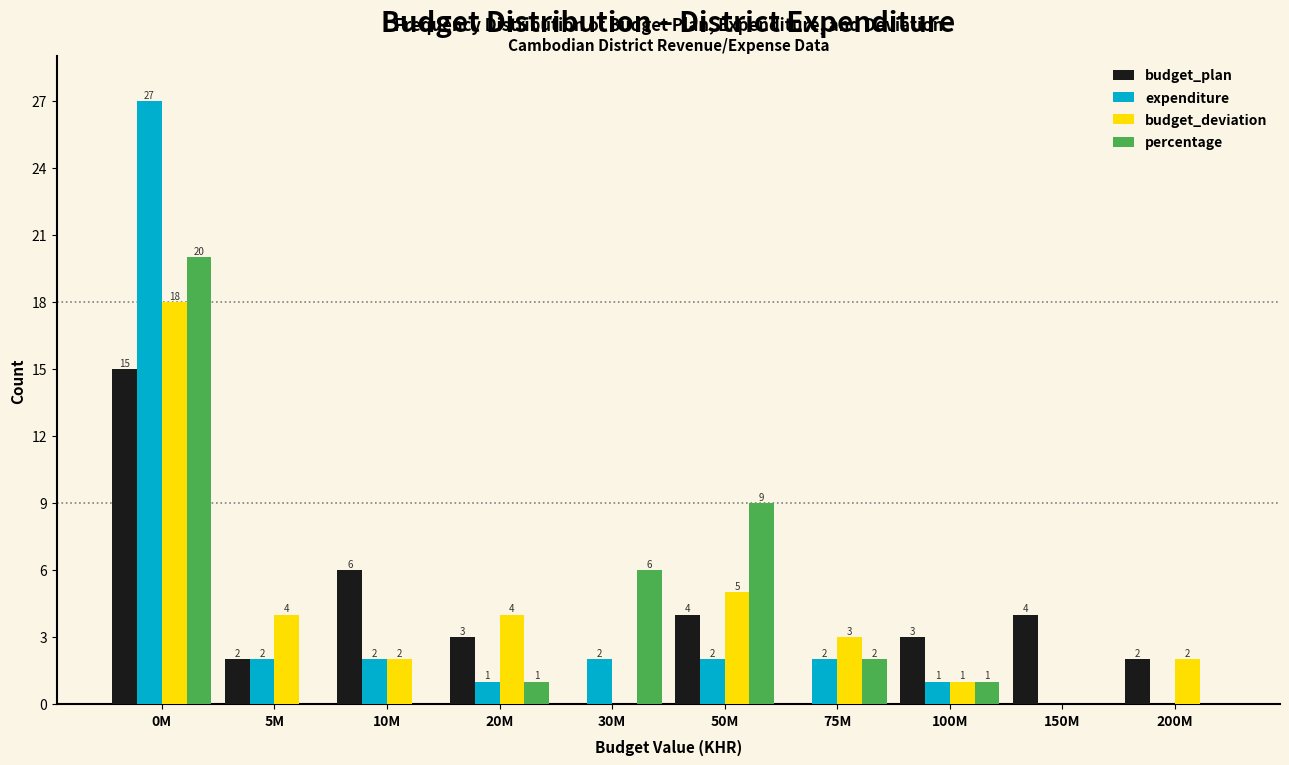

Reading left to right, list all the values displayed in this chart.

budget_plan: 0M=15	5M=2	10M=6	20M=3	30M=0	50M=4	75M=0	100M=3	150M=4	200M=2
expenditure: 0M=27	5M=2	10M=2	20M=1	30M=2	50M=2	75M=2	100M=1	150M=0	200M=0
budget_deviation: 0M=18	5M=4	10M=2	20M=4	30M=0	50M=5	75M=3	100M=1	150M=0	200M=2
percentage: 0M=20	5M=0	10M=0	20M=1	30M=6	50M=9	75M=2	100M=1	150M=0	200M=0